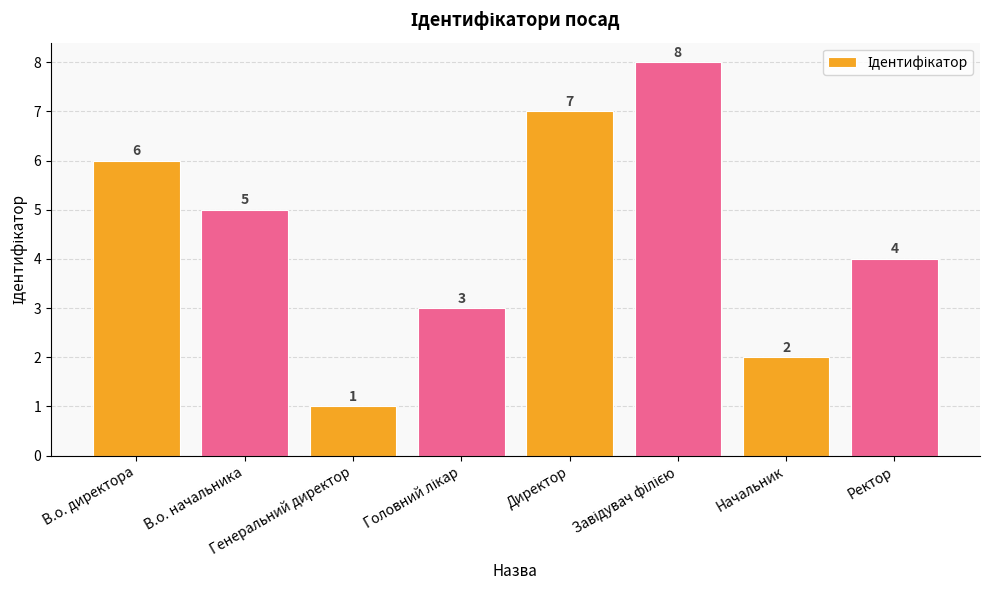

What is the sum of all values?

36